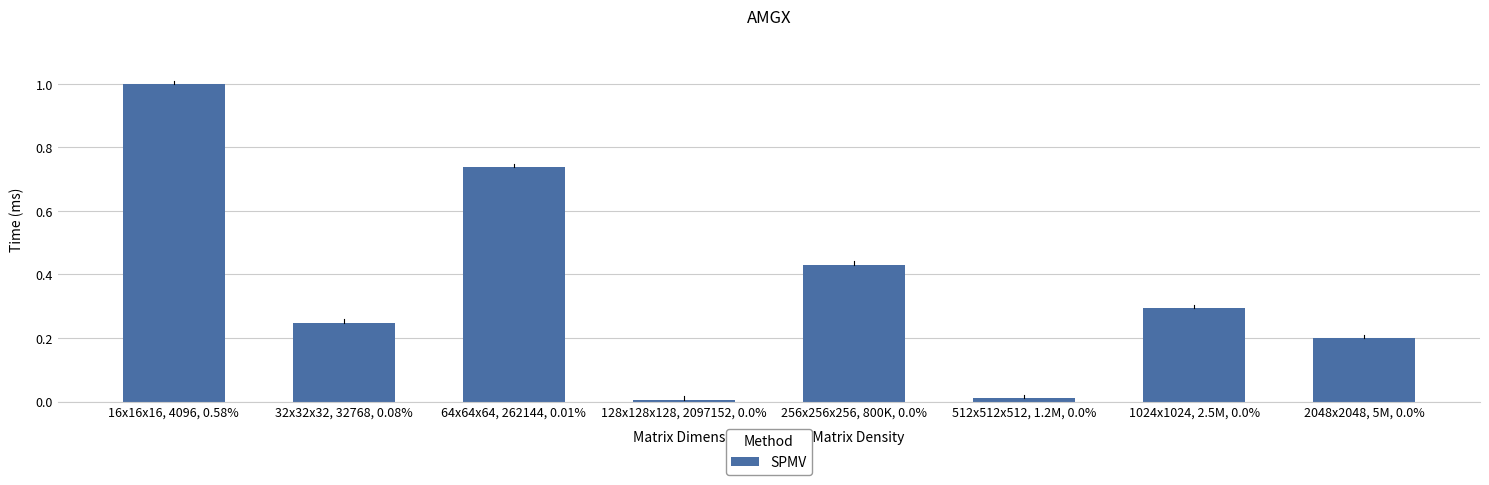

The chart shows a value of 0.2 at 2048x2048, 5M, 0.0%. True or false?

True